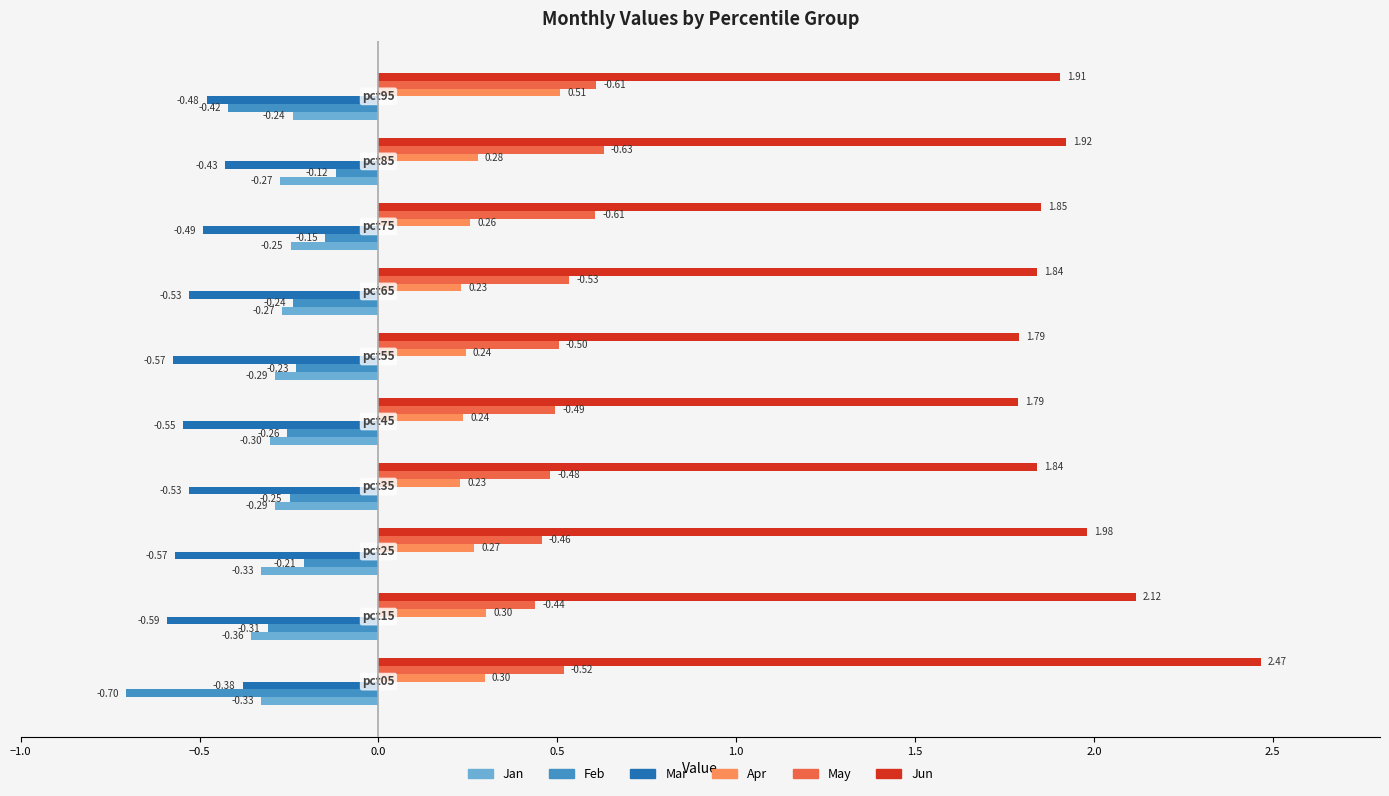

List the series in order of their peak value, lowest first.

Mar, Jan, Feb, Apr, May, Jun